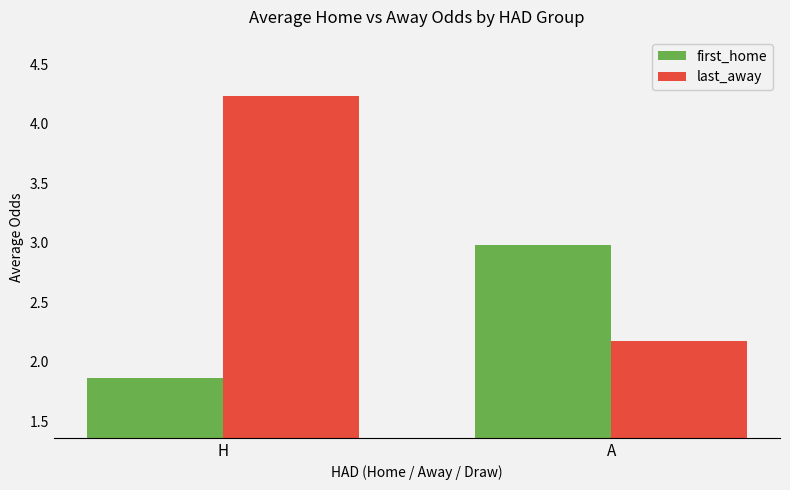

List the series in order of their peak value, lowest first.

first_home, last_away